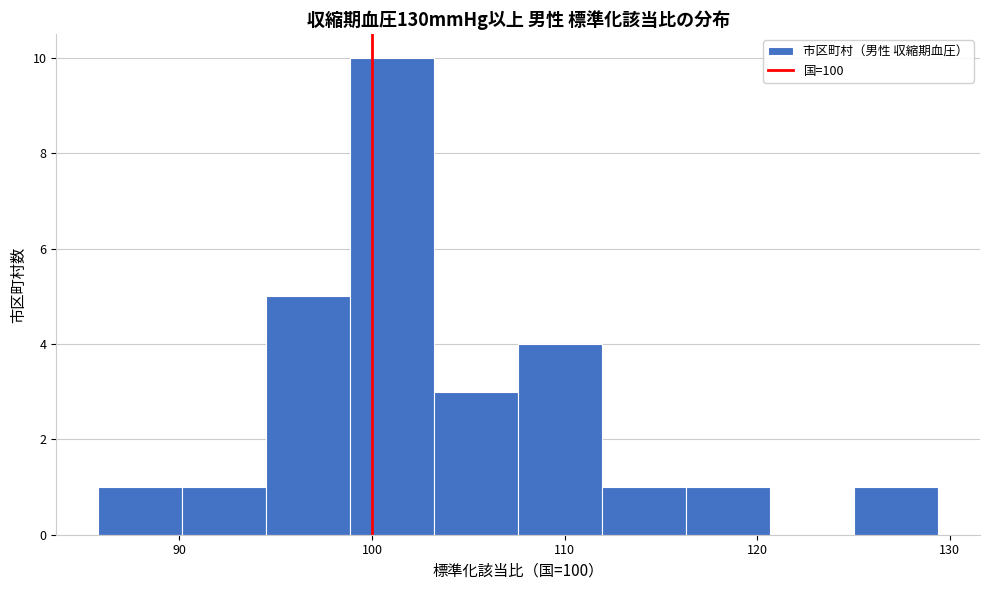

Reading left to right, transcribe this chart: for each bar, give the range it covers on the x-axis and its height. Neither the bar edges nor the heights are printed on the chart, so give them approximately, as read against the axes.

86 to 90: 1
90 to 95: 1
95 to 99: 5
99 to 103: 10
103 to 108: 3
108 to 112: 4
112 to 116: 1
116 to 121: 1
121 to 125: 0
125 to 129: 1